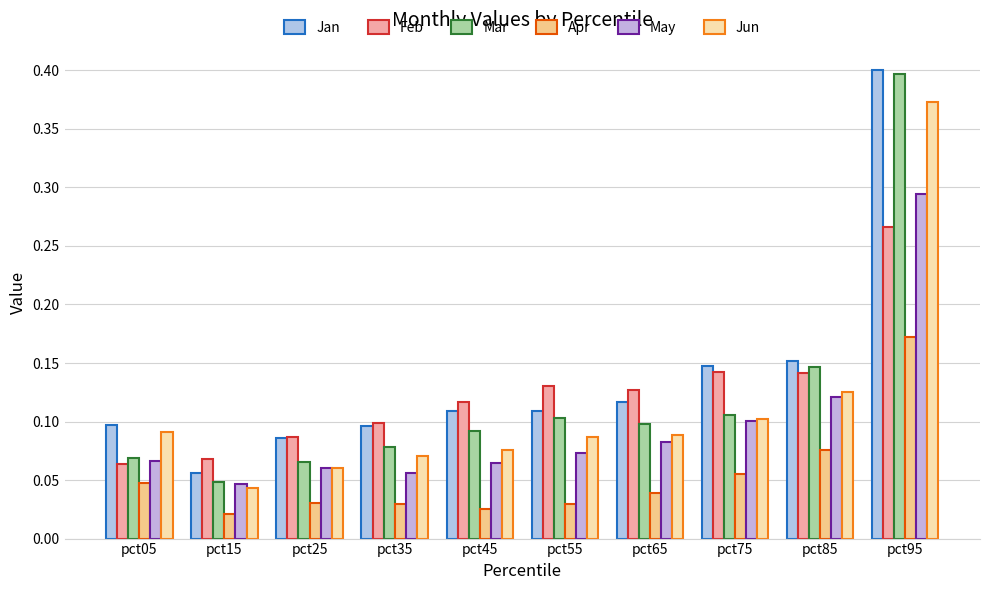

What are all the series names shown in the legend?

Jan, Feb, Mar, Apr, May, Jun